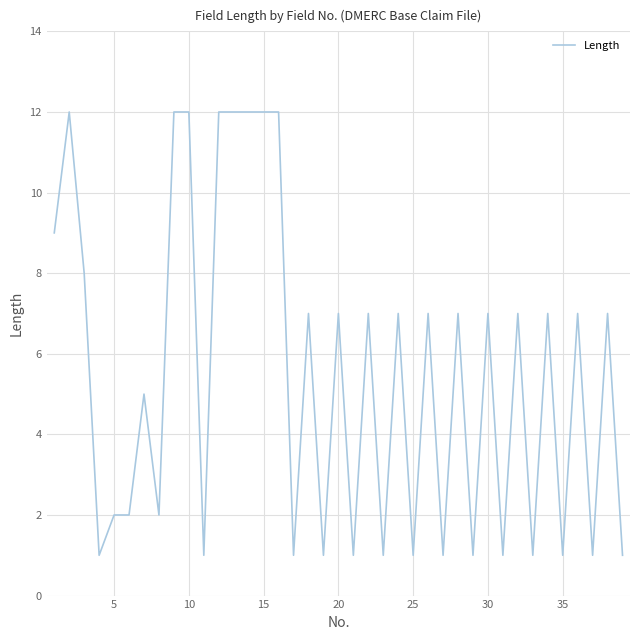

What is the difference between the maximum and minimum values?

11